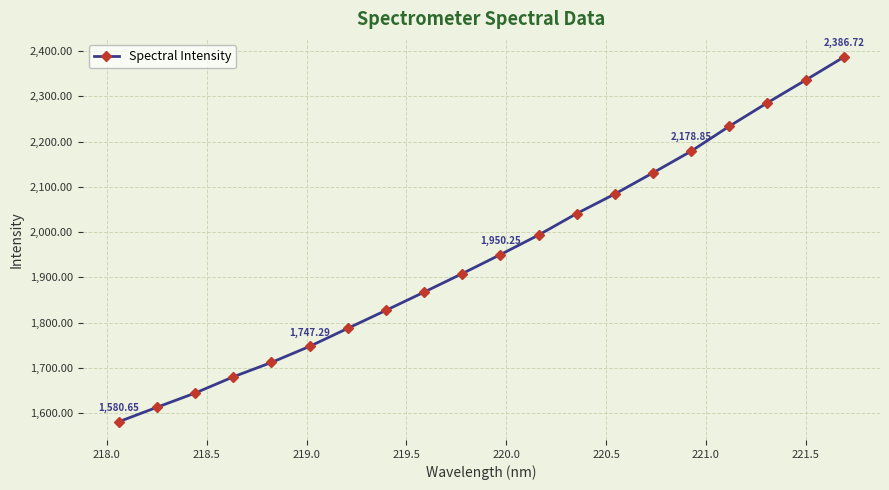

True or false: there are more than 0 points higher than both neighbors.

False